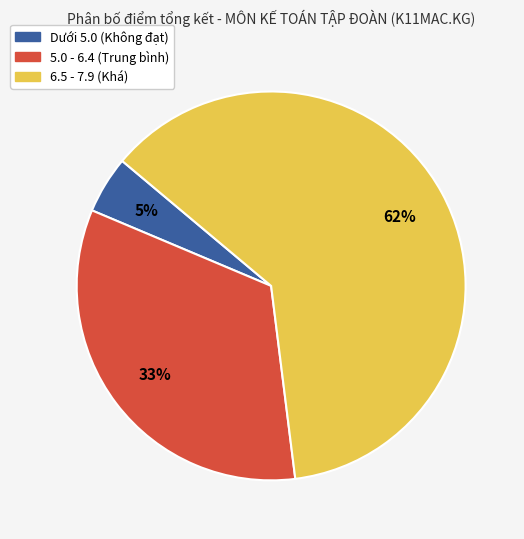

Count the number of slices in the pie.

3